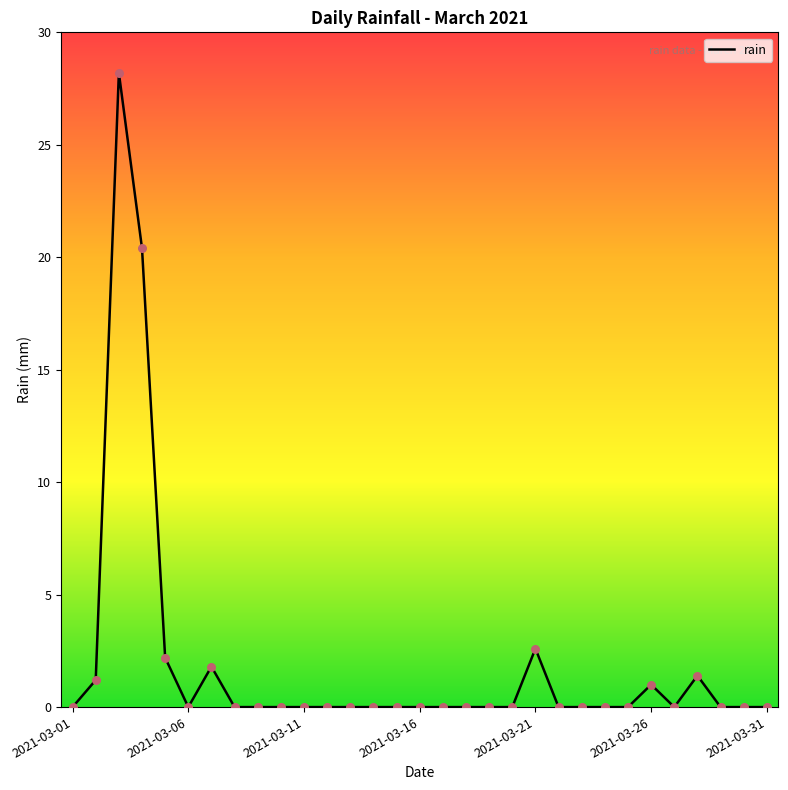

What is the difference between the maximum and minimum values?

28.2